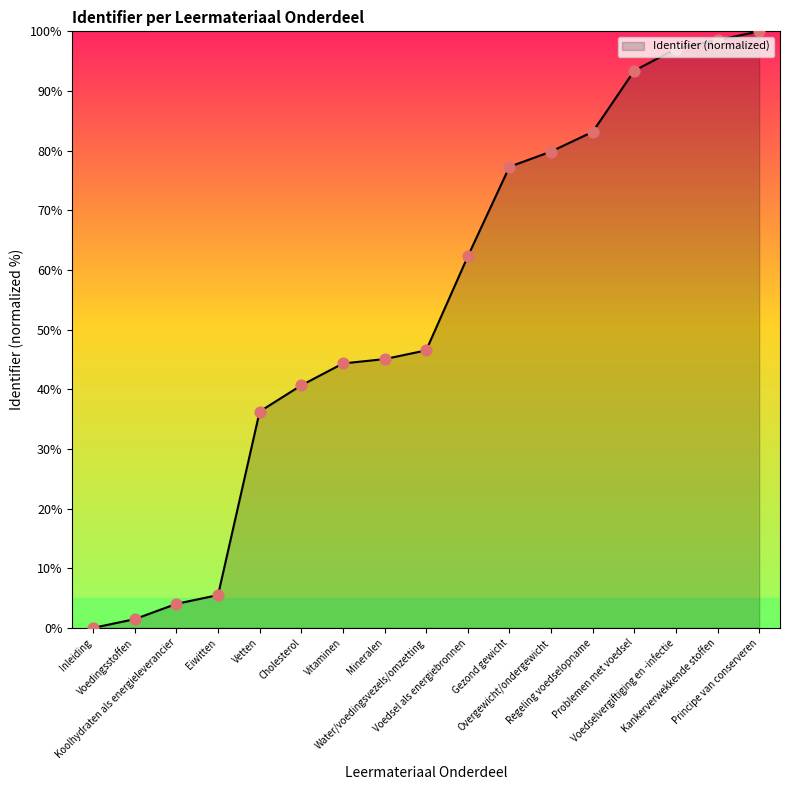

What is the change in value from Voedsel als energiebronnen to Gezond gewicht?

+15.0